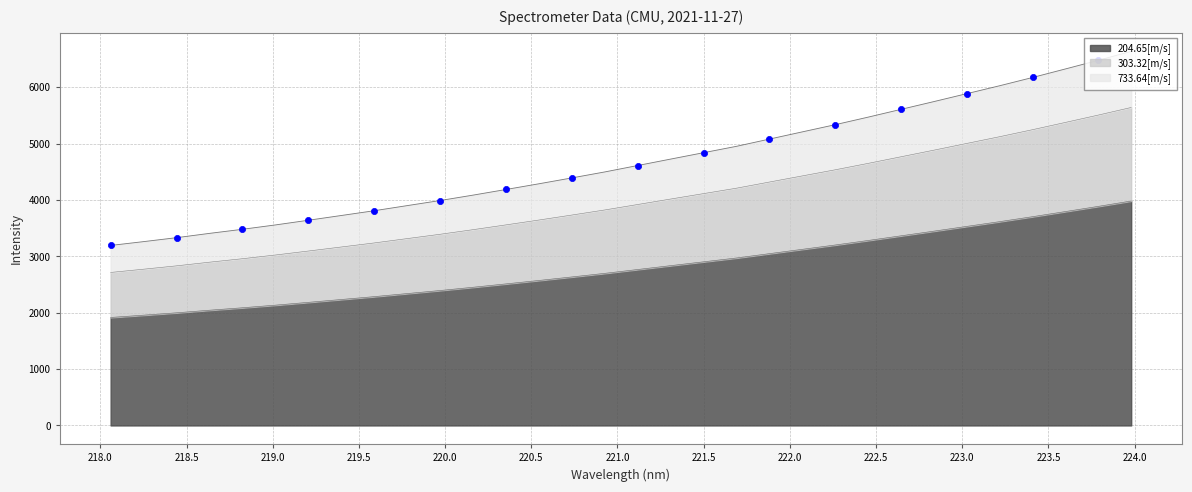

Between 221.4993 and 220.7354, which is larger?

221.4993